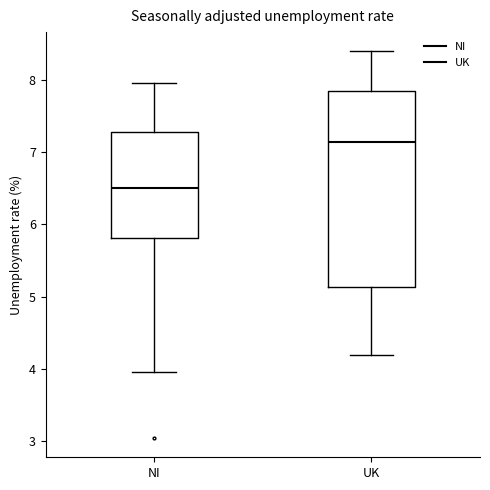

Which box has the highest median line?

UK